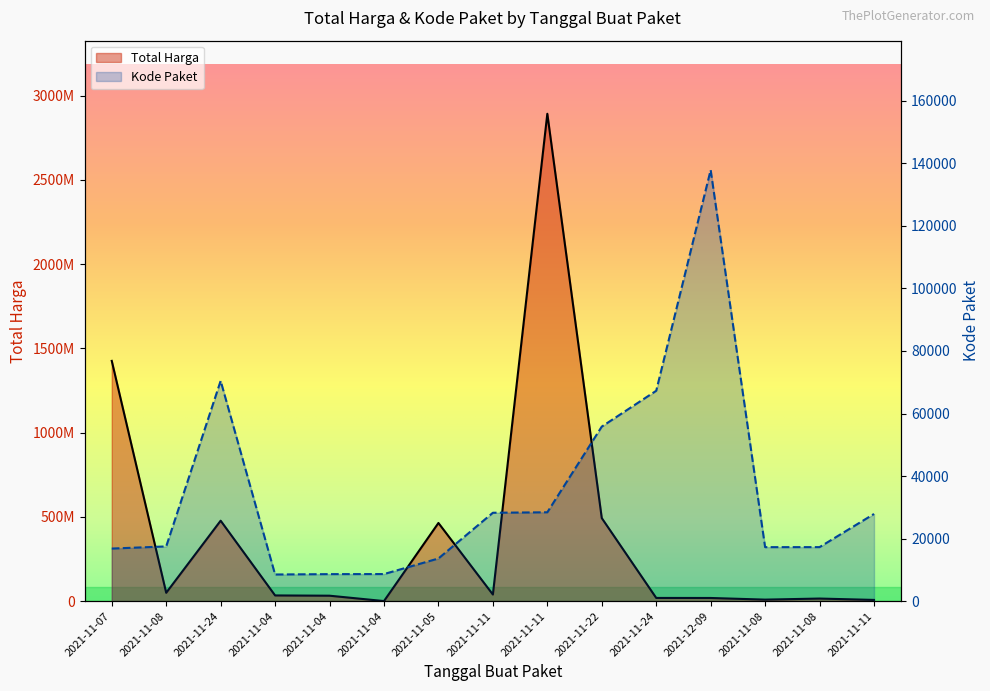

What is the average value of the Total Harga series?

398596754